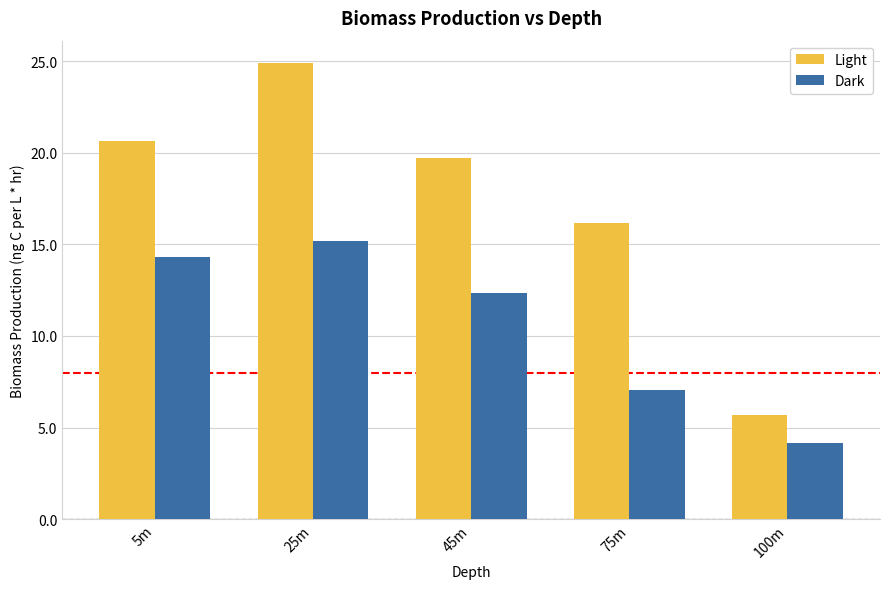

What is the greatest value displayed?

24.9